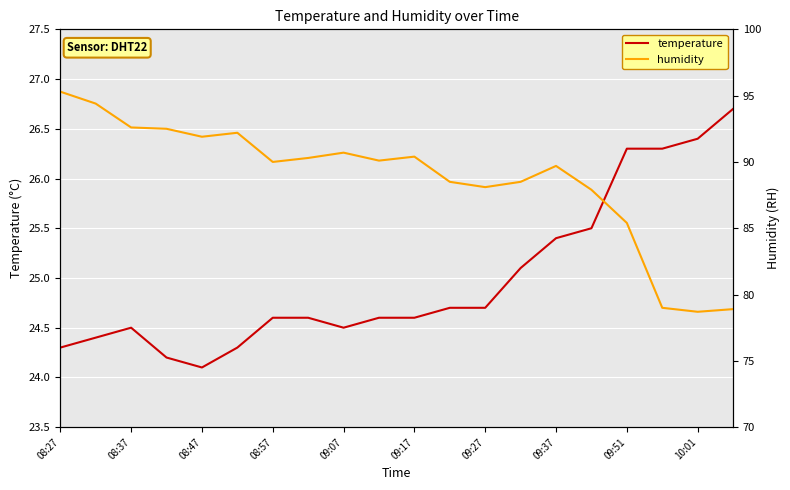

The temperature series shows 9.6 at 08:57. True or false?

False